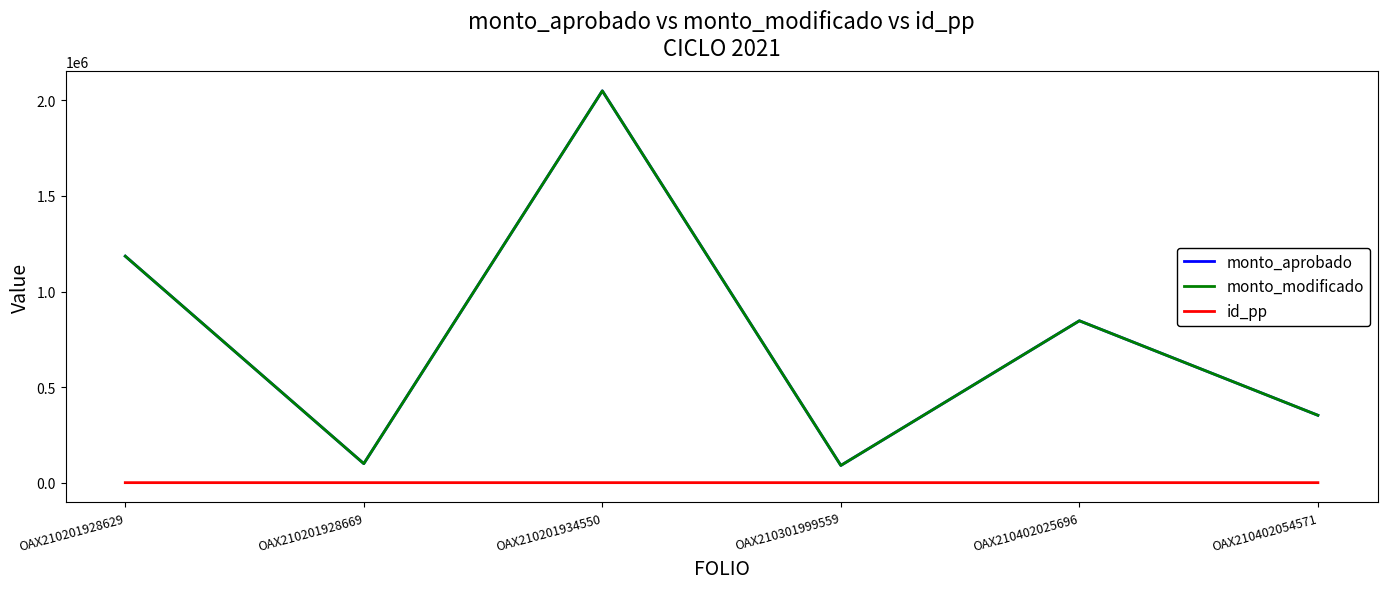

Reading left to right, extract all data points from this chart.

monto_aprobado: OAX210201928629=1185000.0	OAX210201928669=99500.0	OAX210201934550=2050000.0	OAX210301999559=90000.0	OAX210402025696=846957.0	OAX210402054571=352530.6
monto_modificado: OAX210201928629=1185000.0	OAX210201928669=99500.0	OAX210201934550=2050000.0	OAX210301999559=90000.0	OAX210402025696=846957.0	OAX210402054571=352530.6
id_pp: OAX210201928629=4.0	OAX210201928669=4.0	OAX210201934550=4.0	OAX210301999559=4.0	OAX210402025696=4.0	OAX210402054571=5.0